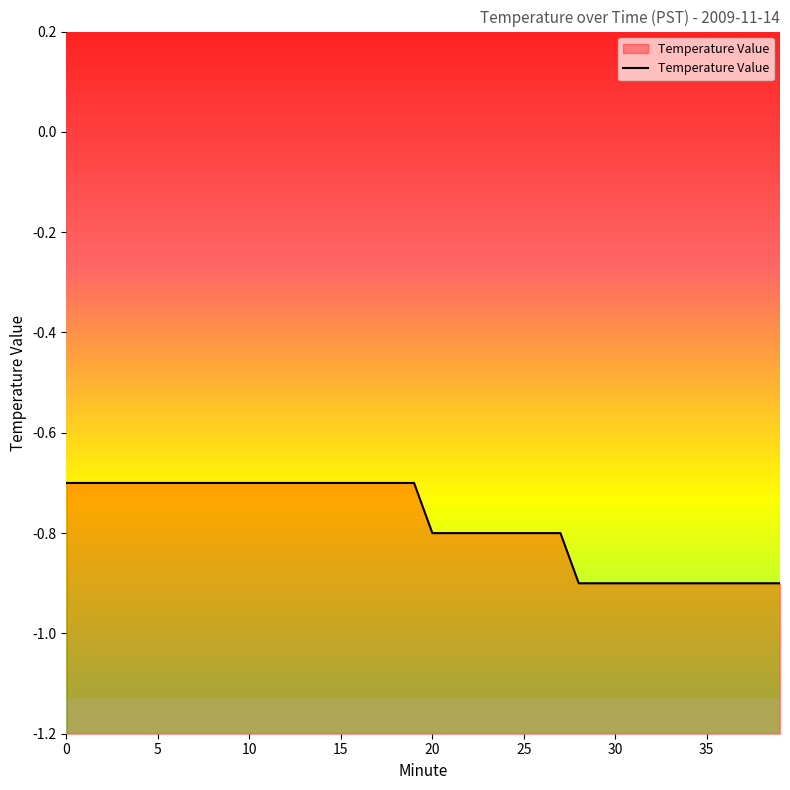

What is the smallest value displayed?

-0.9